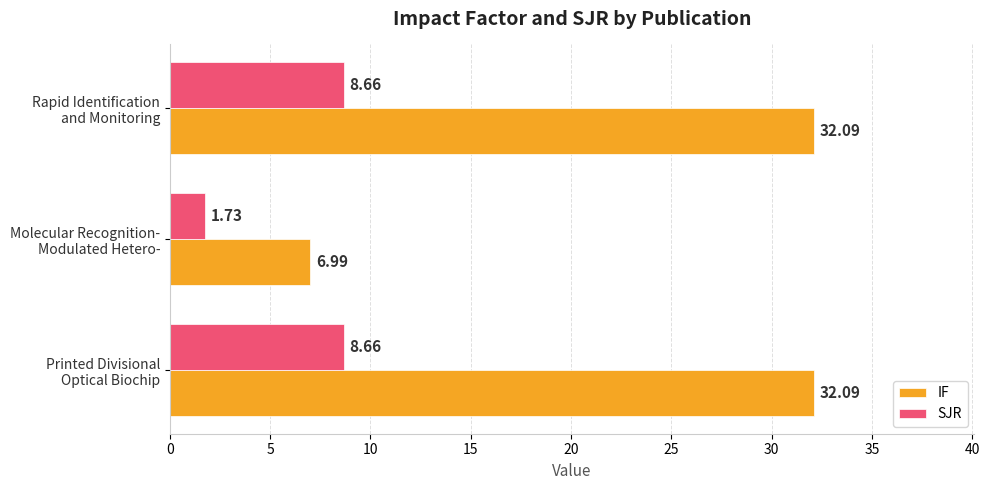

Rank the series by their maximum value, from highest to lowest.

IF, SJR